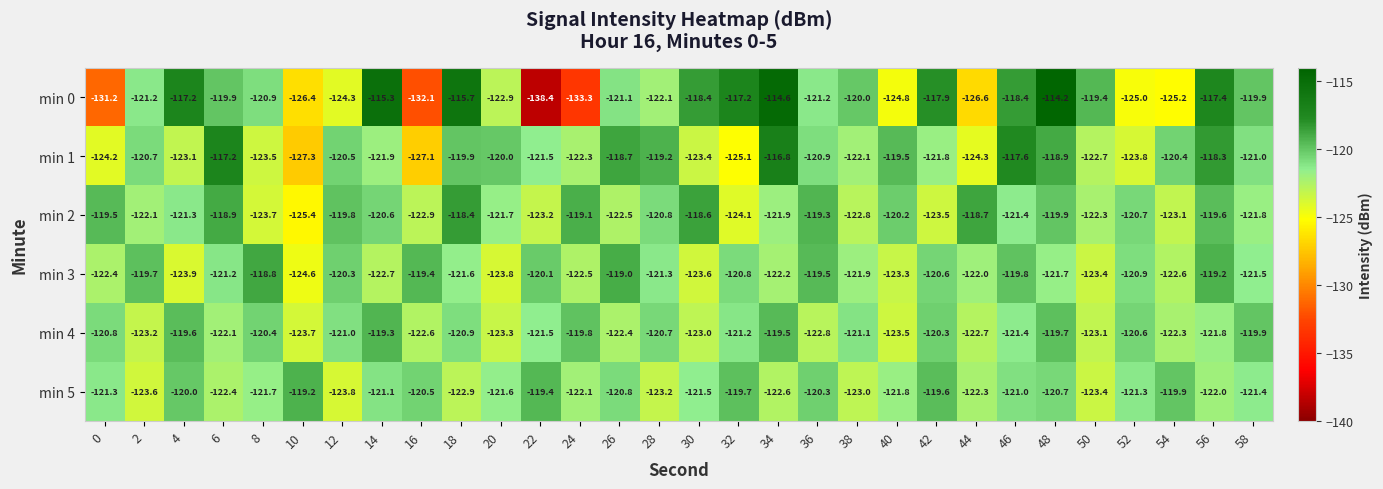

How many data points in min 1 are above -121?

14